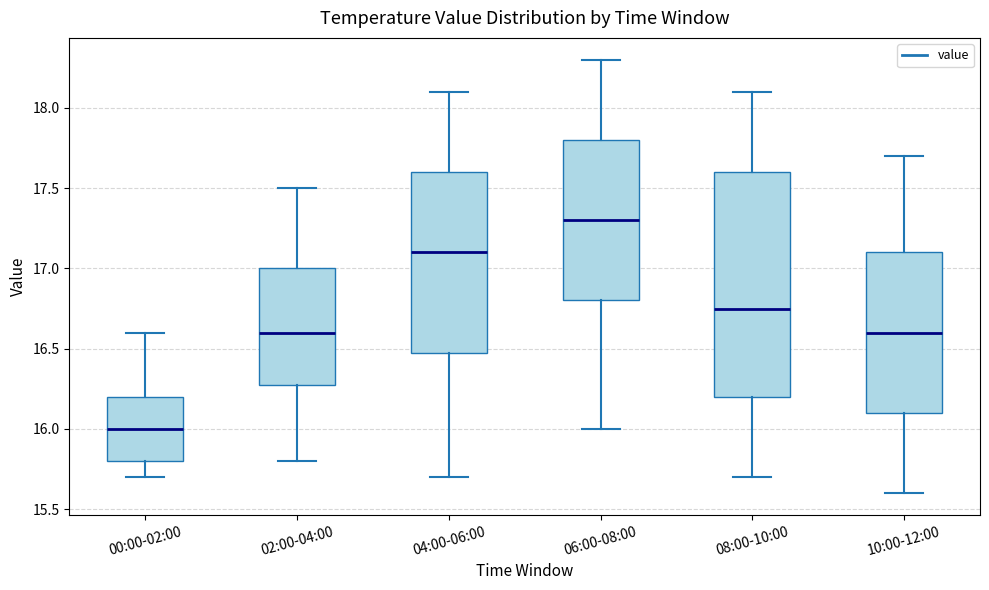

Reading left to right, transcribe this box plot: for each box, give where its median line is, the range the box spans, and where its two whiskers end, as read against the y-axis. The values are not printed on the chart, so give them approximately, as read against the axis.

00:00-02:00: median 16.00, box 15.80 to 16.20, whiskers 15.70 to 16.60
02:00-04:00: median 16.60, box 16.30 to 17.00, whiskers 15.80 to 17.50
04:00-06:00: median 17.10, box 16.50 to 17.60, whiskers 15.70 to 18.10
06:00-08:00: median 17.30, box 16.80 to 17.80, whiskers 16.00 to 18.30
08:00-10:00: median 16.75, box 16.20 to 17.60, whiskers 15.70 to 18.10
10:00-12:00: median 16.60, box 16.10 to 17.10, whiskers 15.60 to 17.70